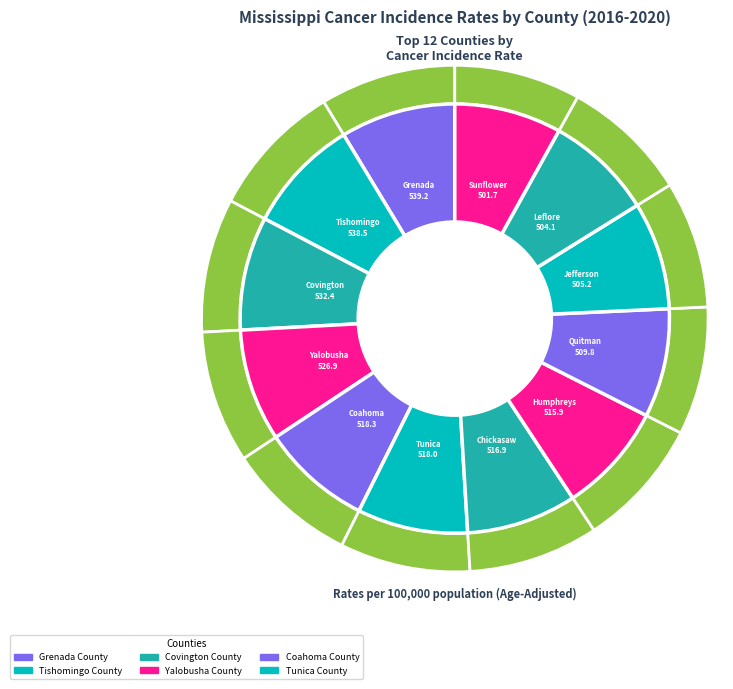

Rank the categories by value from lowest to highest.

Sunflower County, Leflore County, Jefferson County, Quitman County, Humphreys County, Chickasaw County, Tunica County, Coahoma County, Yalobusha County, Covington County, Tishomingo County, Grenada County